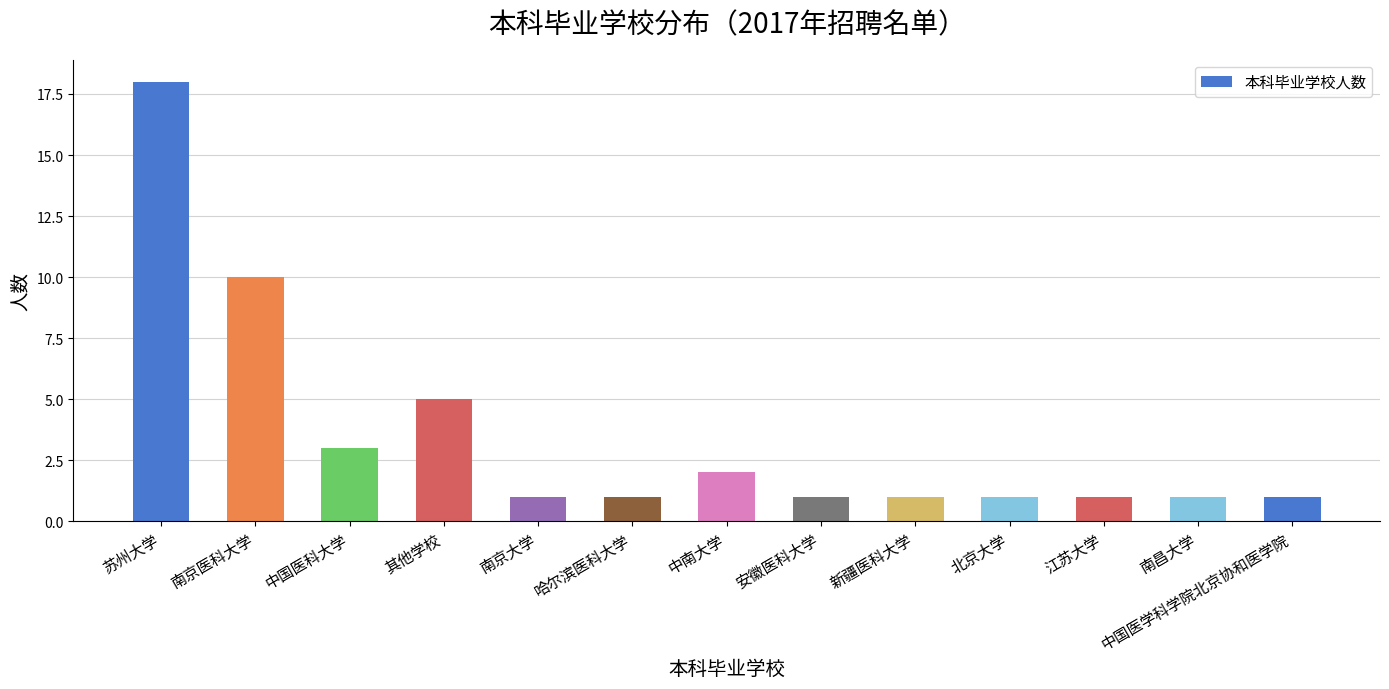

Reading left to right, transcribe all the data shown in this chart.

18	10	3	5	1	1	2	1	1	1	1	1	1